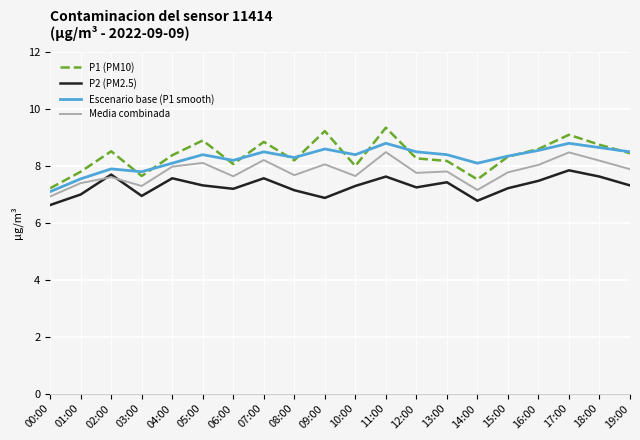

True or false: P1 (PM10) and Media combinada cross at least once.

False